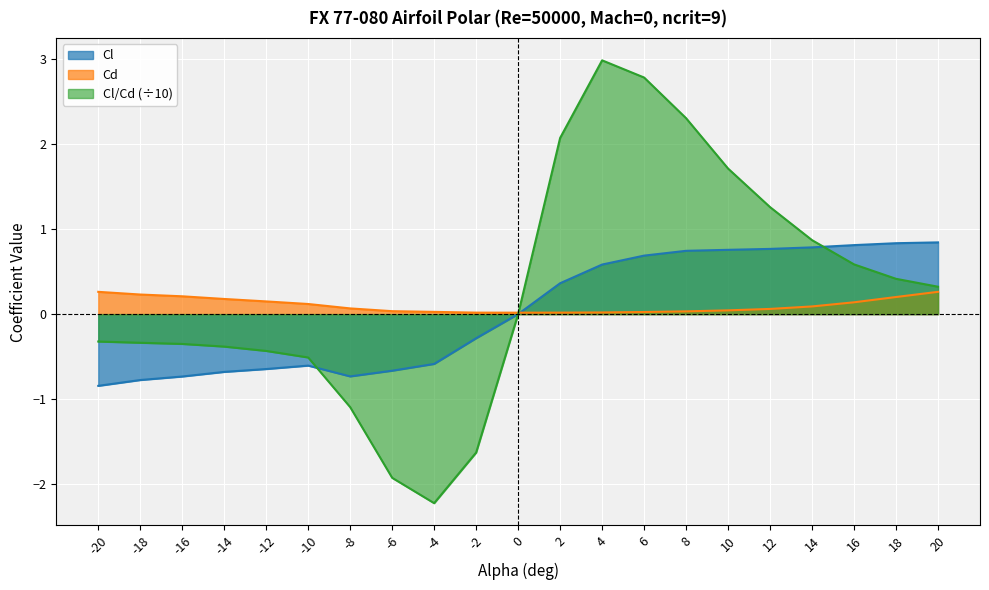

List the series in order of their peak value, lowest first.

Cd, Cl, Cl/Cd (÷10)